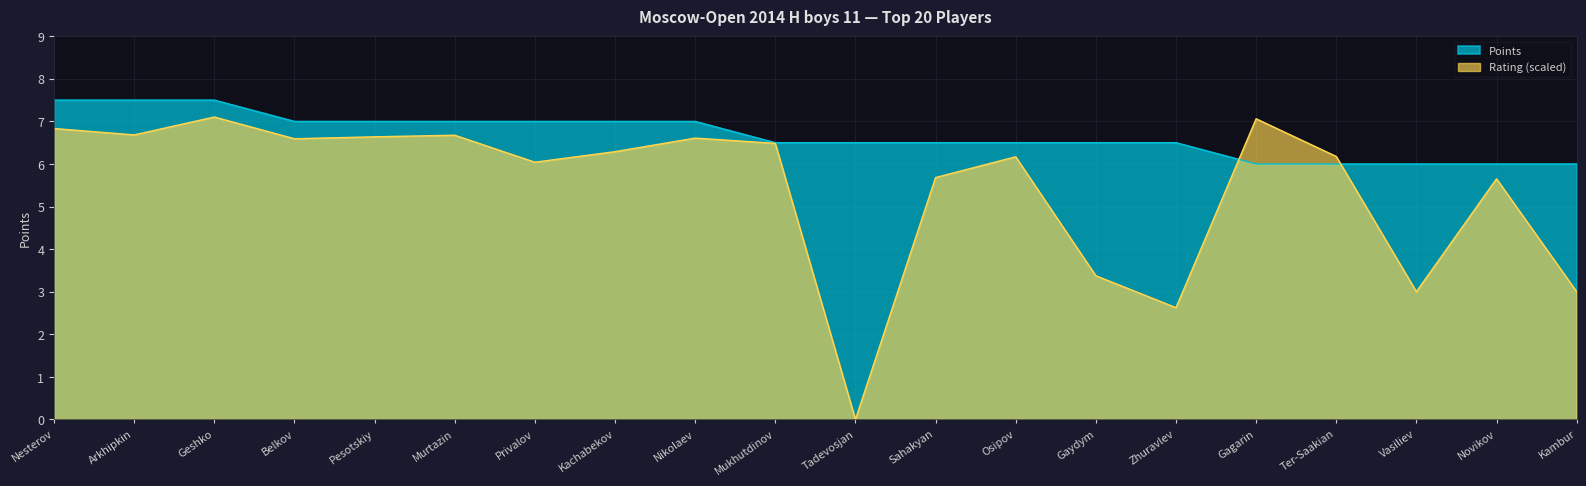

What is the value of the Points point at the 14th from the left?

6.5